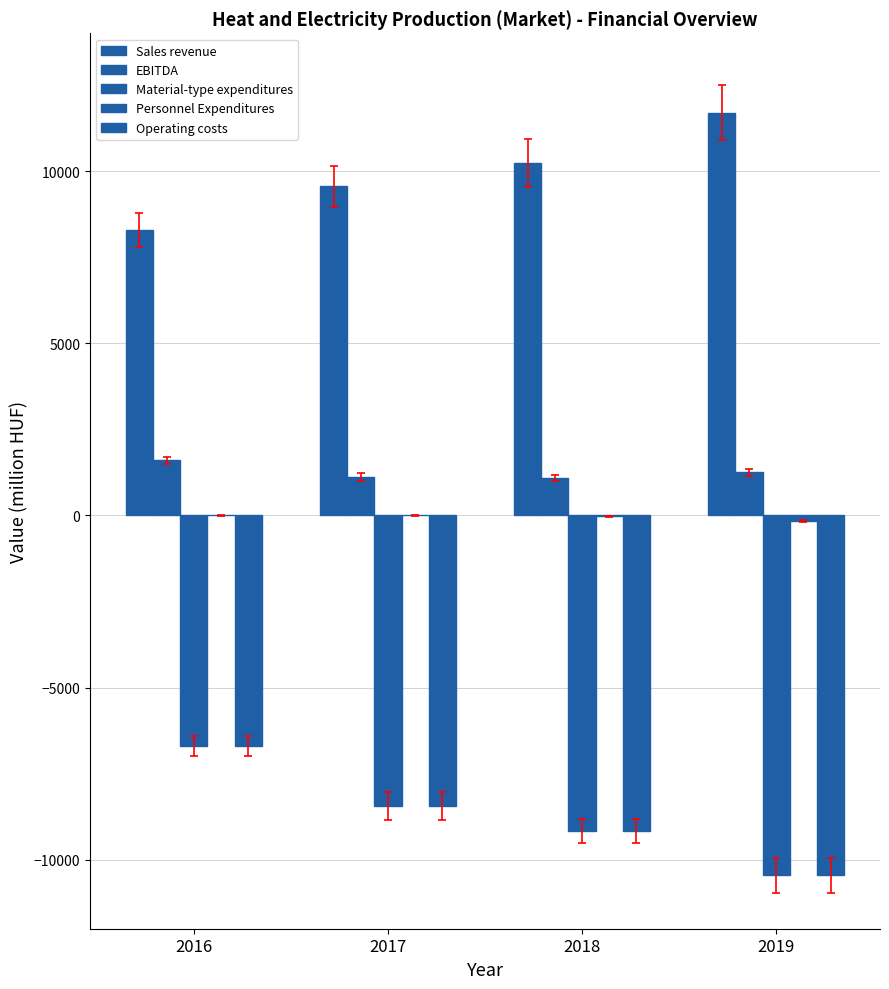

What is the approximate value of Material-type expenditures at 2019?

-10450.2